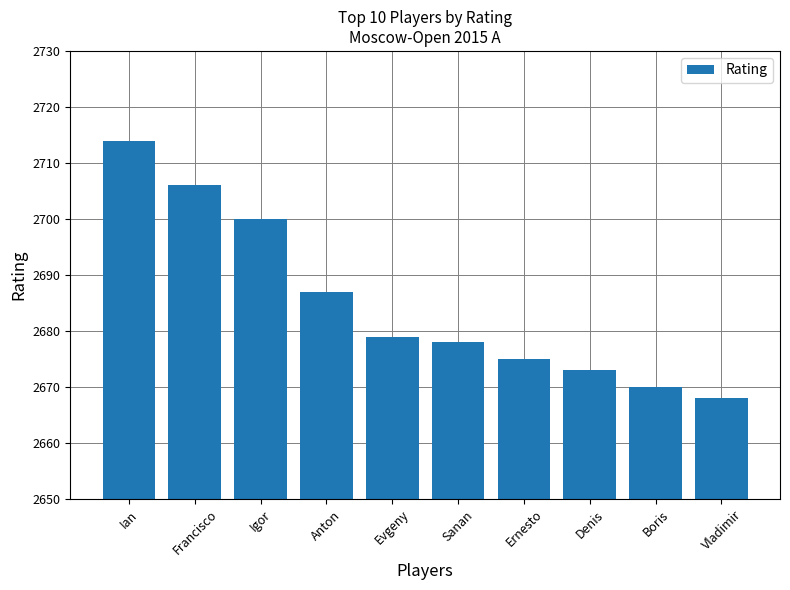

Between Igor and Evgeny, which is larger?

Igor